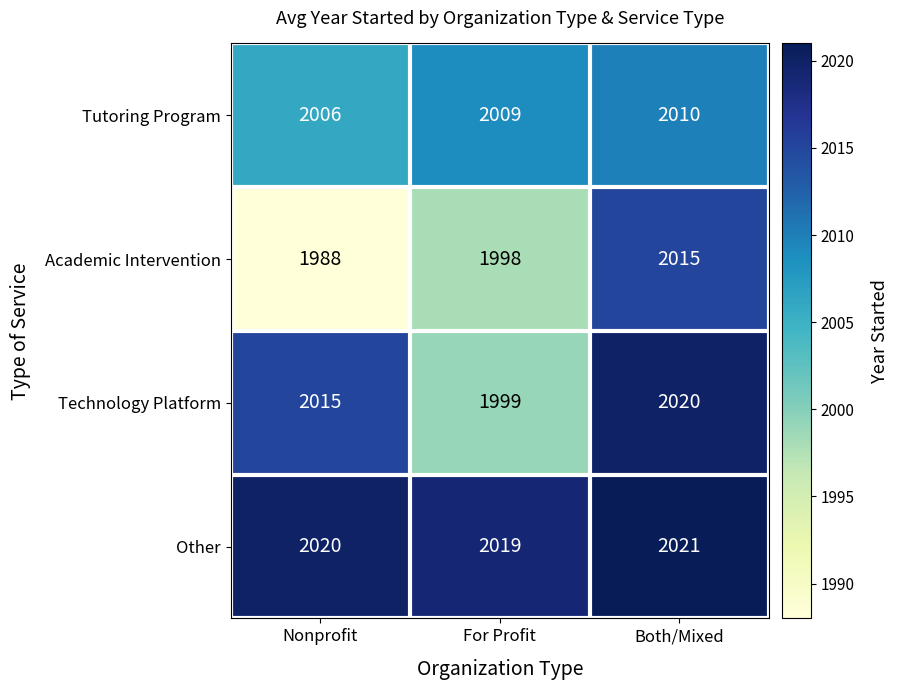

Which series has the largest total across all categories?

Other